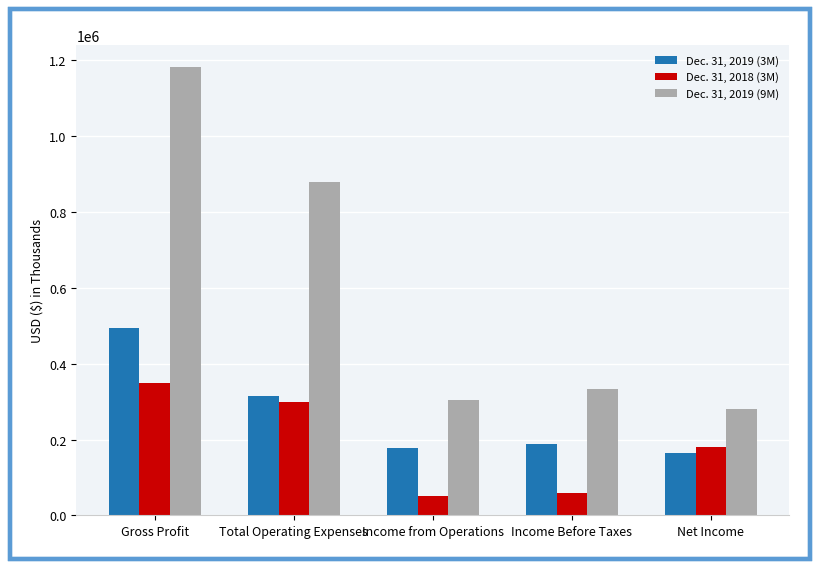

What is the difference between the Dec. 31, 2018 (3M) values at Gross Profit and Total Operating Expenses?

51779